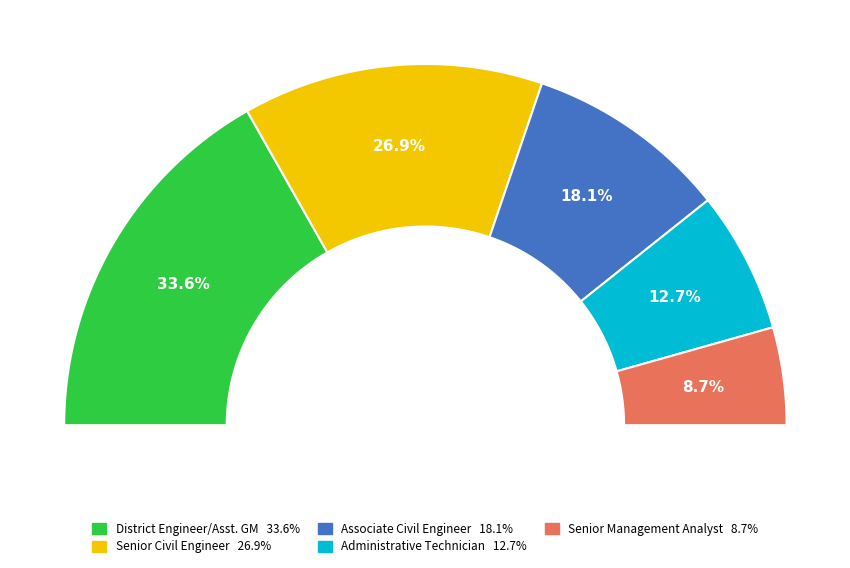

What is the smallest slice in the pie chart?

Senior Management Analyst